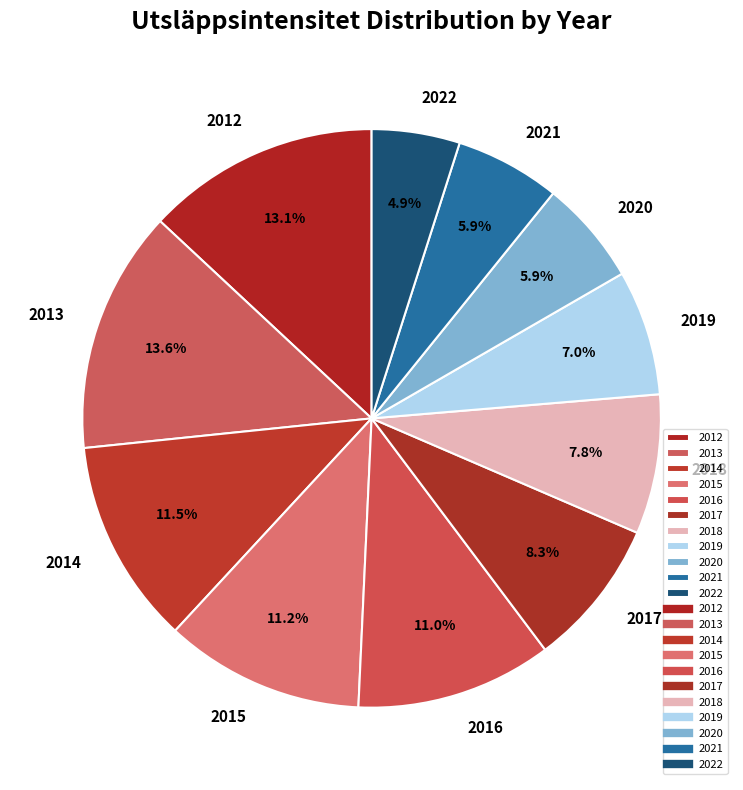

Is 2019 the majority of the pie?

No